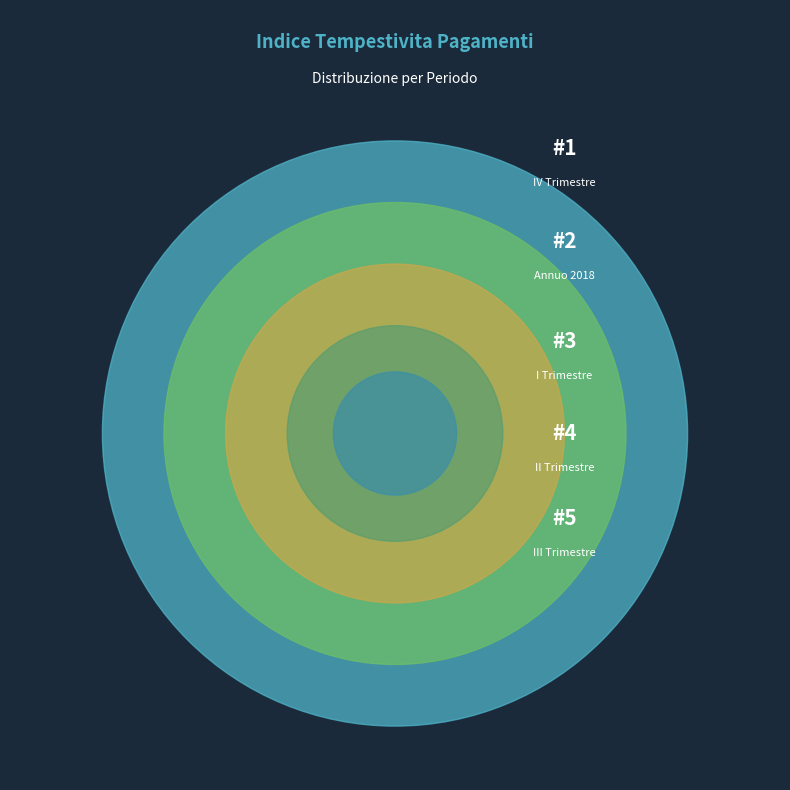

What is the change in value from I Trimestre to II Trimestre?

+1